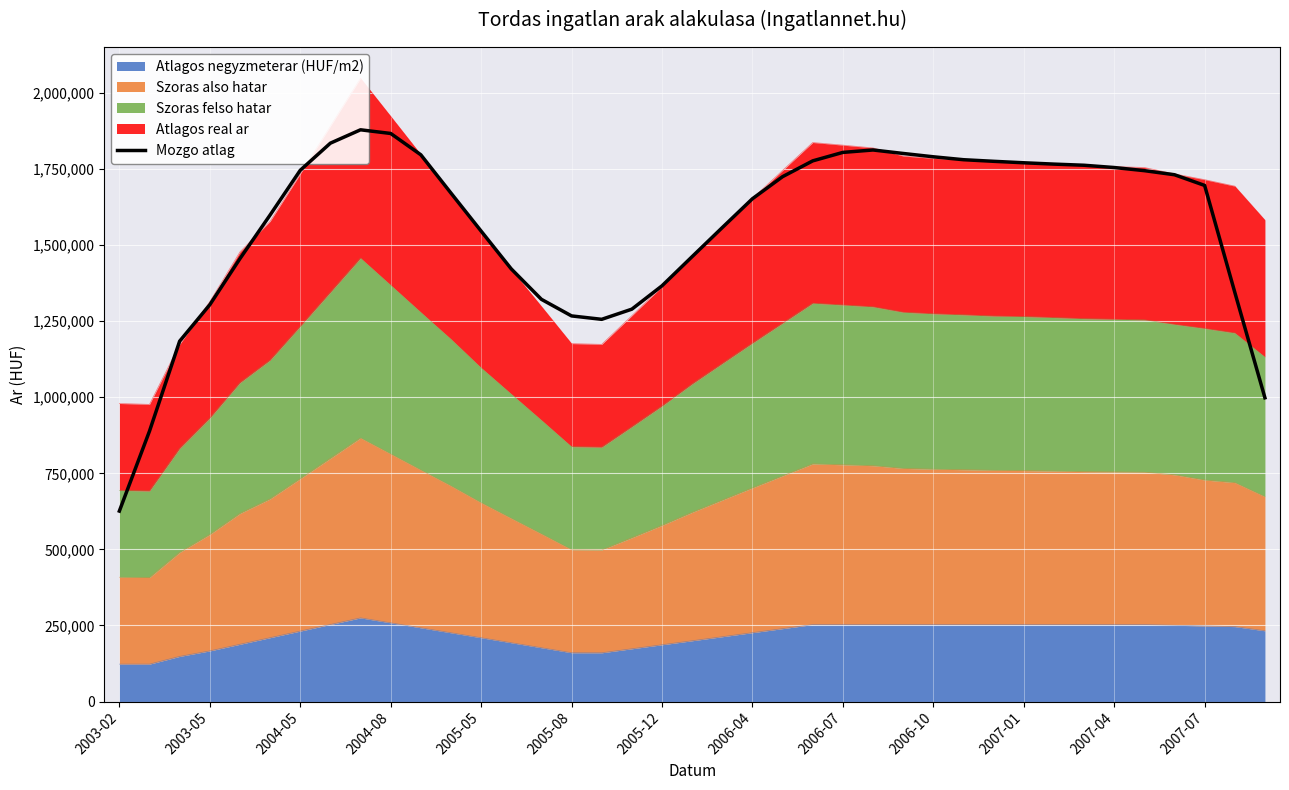

How many data points are above 1695760?

20